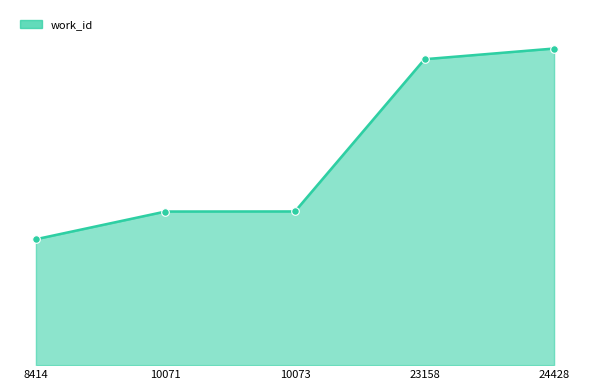

Is this an area chart (filled region under the line)?

Yes